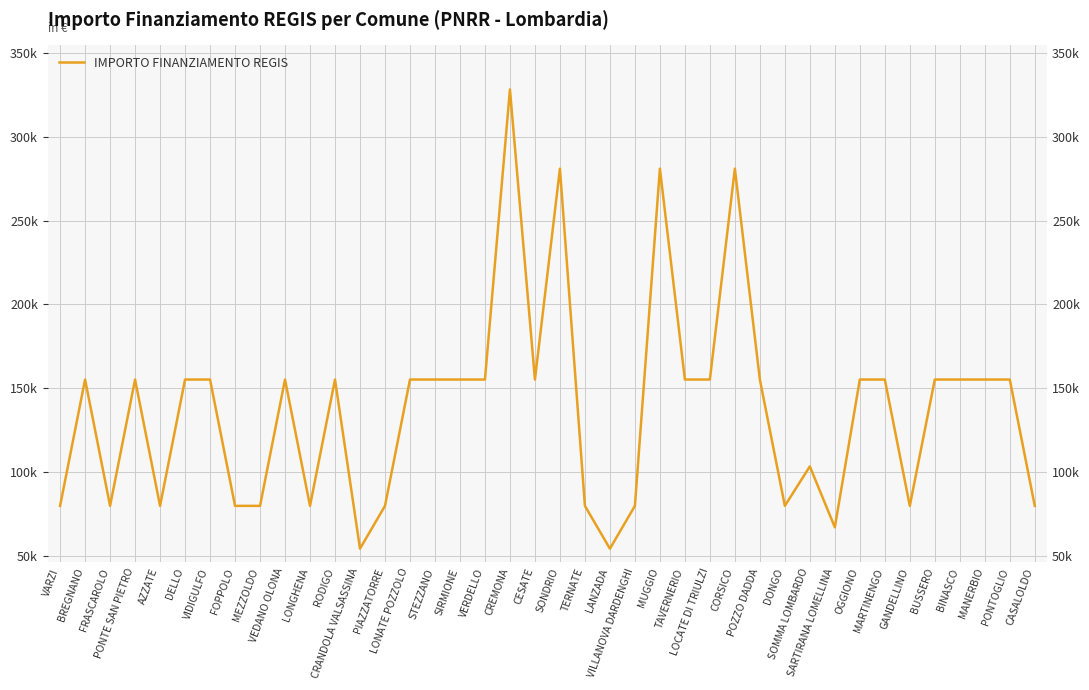

Reading left to right, what are all the values shown in this chart?

VARZI=79922	BREGNANO=155234	FRASCAROLO=79922	PONTE SAN PIETRO=155234	AZZATE=79922	DELLO=155234	VIDIGULFO=155234	FOPPOLO=79922	MEZZOLDO=79922	VEDANO OLONA=155234	LONGHENA=79922	RODIGO=155234	CRANDOLA VALSASSINA=54412	PIAZZATORRE=79922	LONATE POZZOLO=155234	STEZZANO=155234	SIRMIONE=155234	VERDELLO=155234	CREMONA=328160	CESATE=155234	SONDRIO=280932	TERNATE=79922	LANZADA=54412	VILLANOVA DARDENGHI=79922	MUGGIO=280932	TAVERNERIO=155234	LOCATE DI TRIULZI=155234	CORSICO=280932	POZZO DADDA=155234	DONGO=79922	SOMMA LOMBARDO=103444	SARTIRANA LOMELLINA=67167	OGGIONO=155234	MARTINENGO=155234	GANDELLINO=79922	BUSSERO=155234	BINASCO=155234	MANERBIO=155234	PONTOGLIO=155234	CASALOLDO=79922